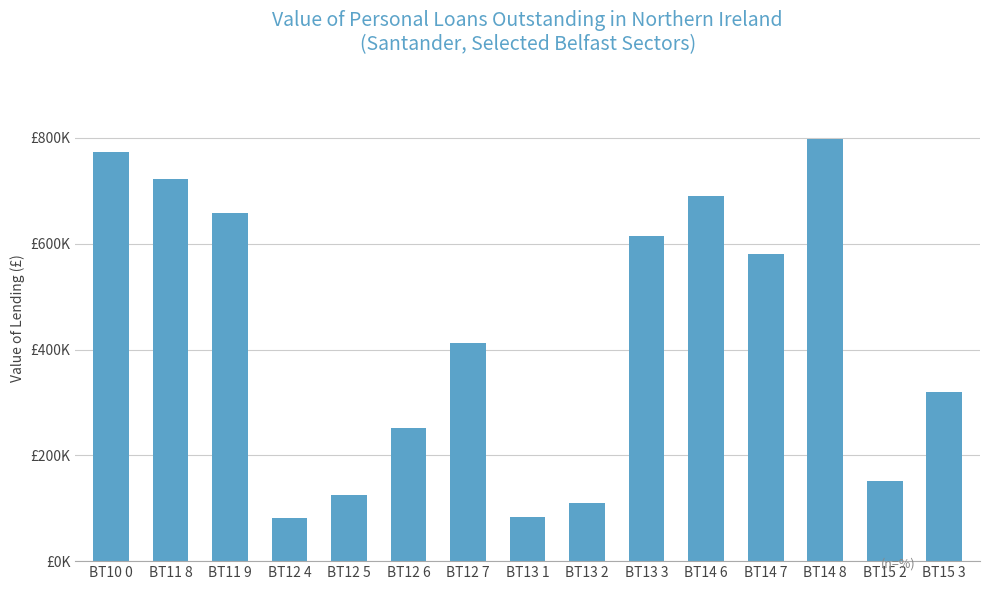

Which category has the highest value across all series?

BT14 8